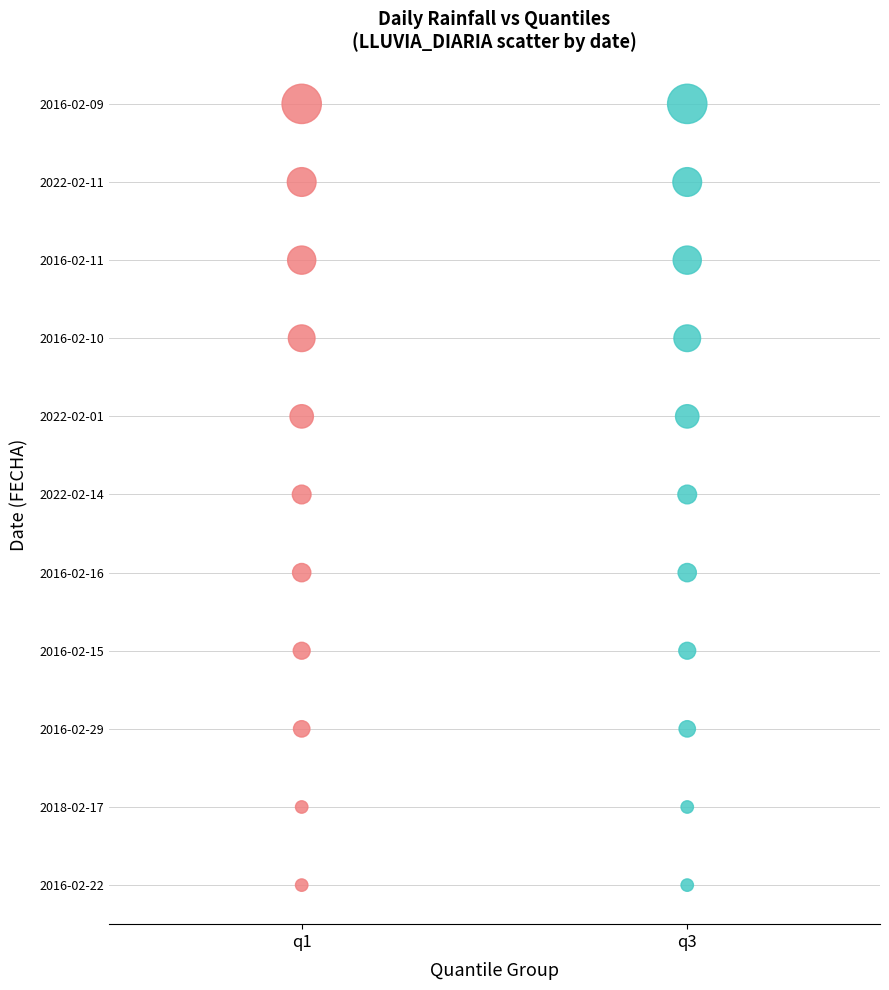

What are all the series names shown in the legend?

q1, q3